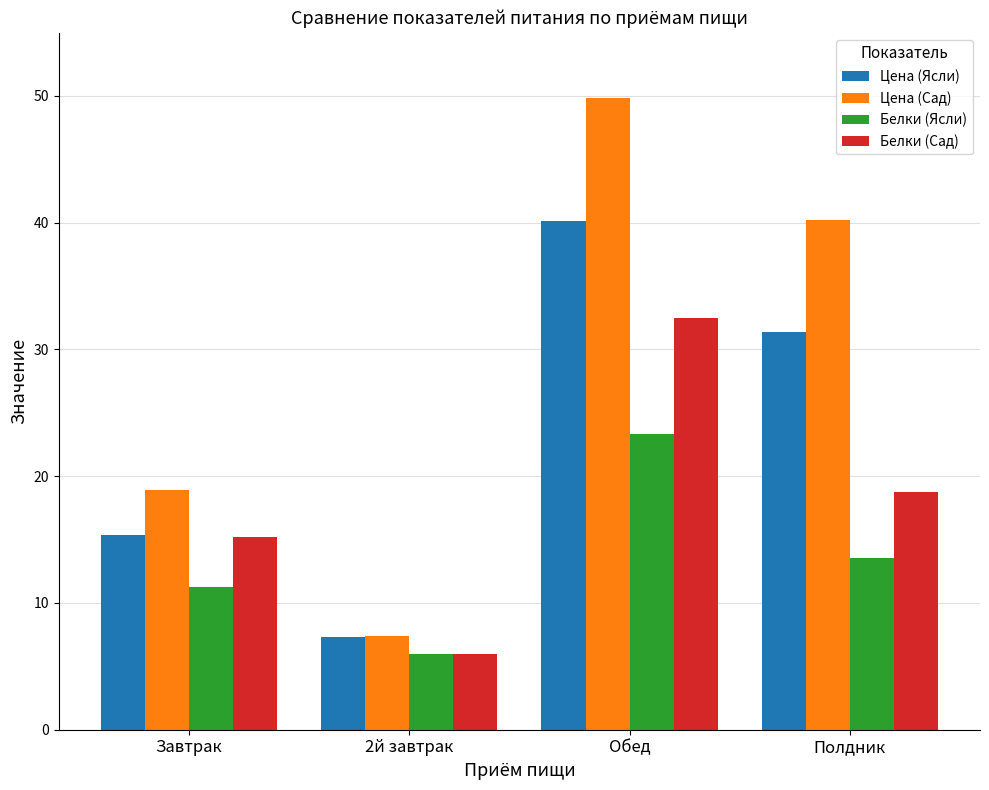

At which label does Белки (Ясли) reach its minimum?

2й завтрак